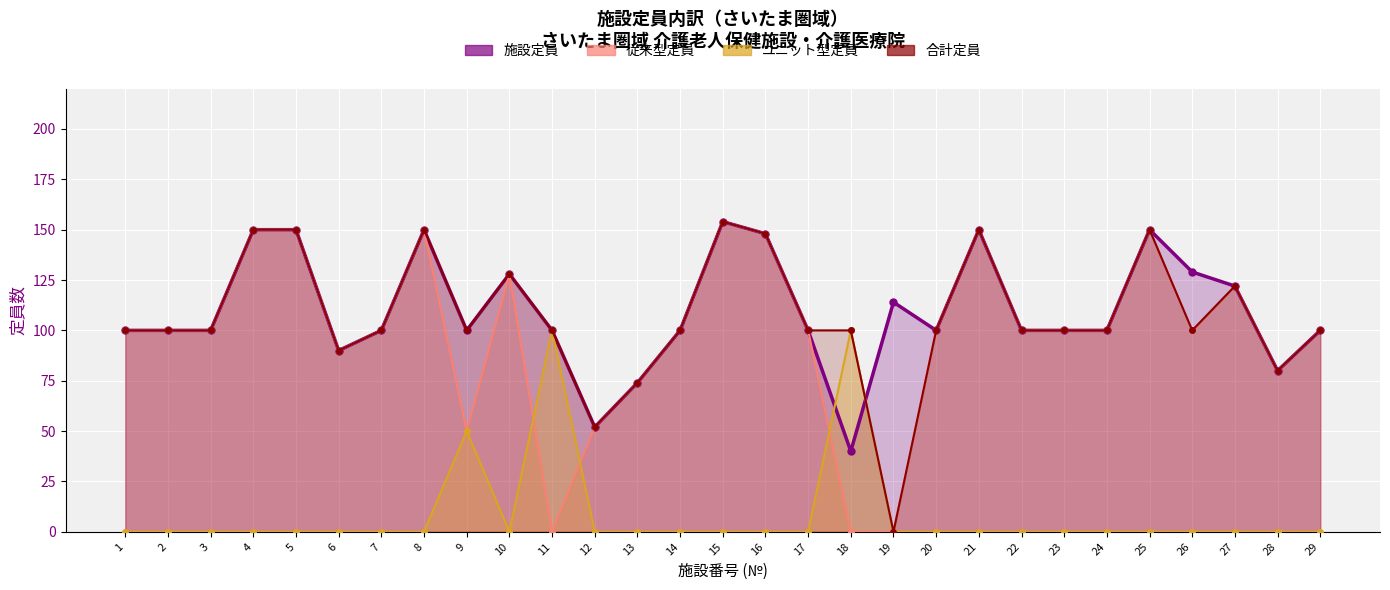

What is the difference between the 施設定員 values at 14 and 28?

20